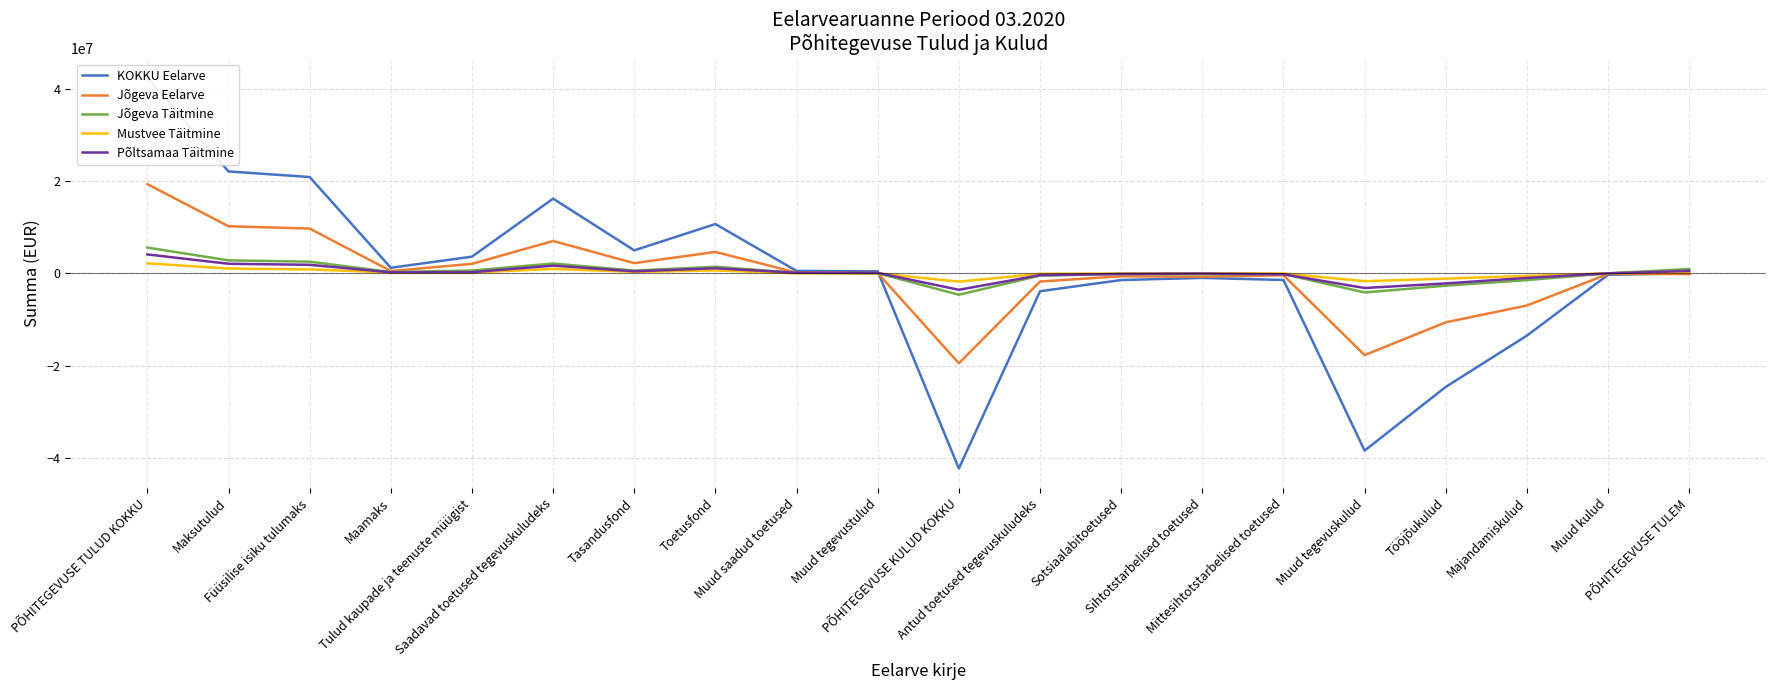

What are all the series names shown in the legend?

KOKKU Eelarve, Jõgeva Eelarve, Jõgeva Täitmine, Mustvee Täitmine, Põltsamaa Täitmine